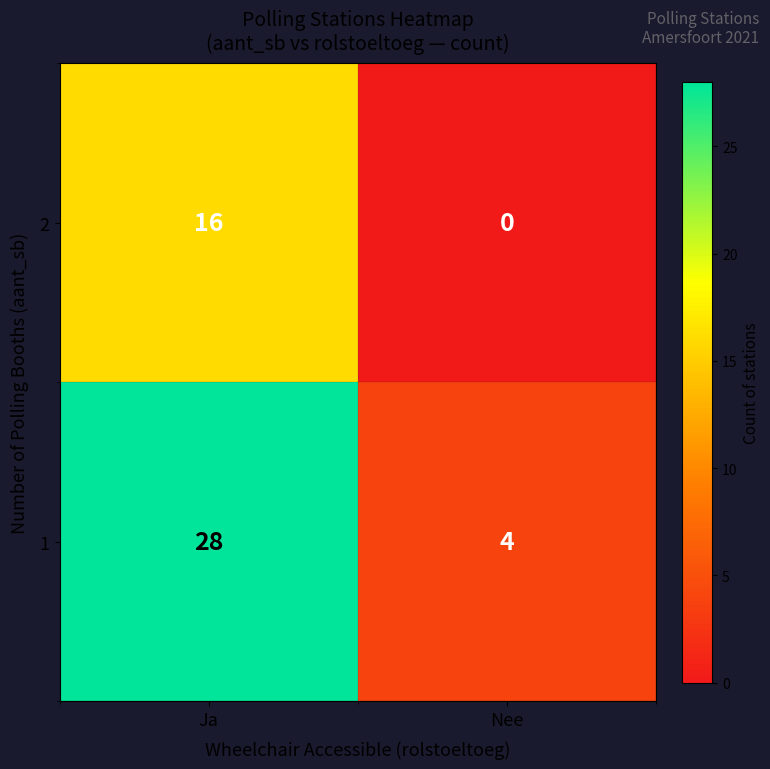

What is the difference between the maximum and minimum values in the 1 series?

24